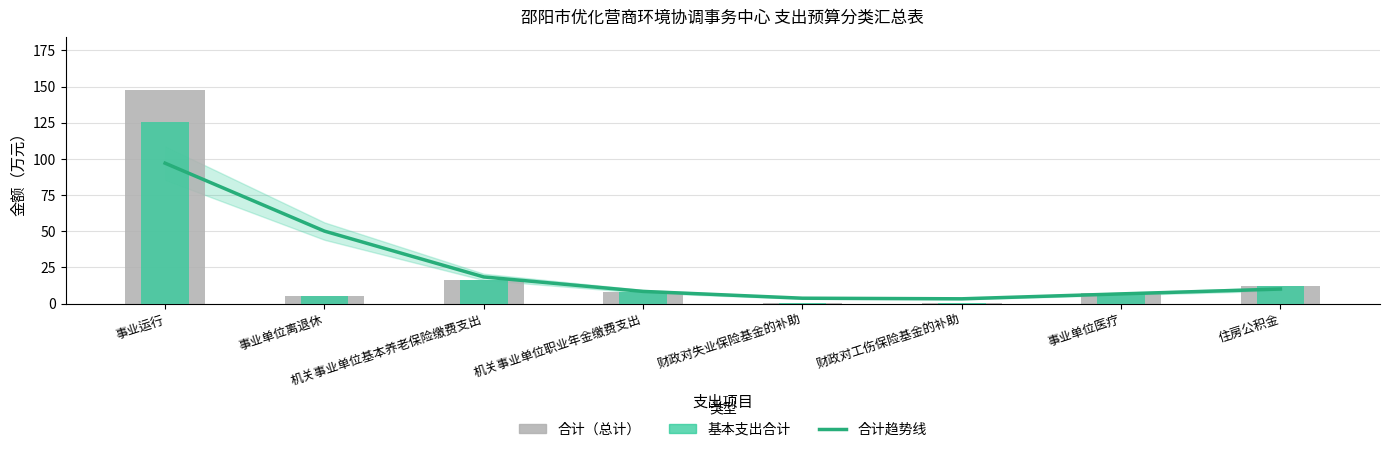

Which category has the lowest value in the 基本支出合计 series?

财政对失业保险基金的补助